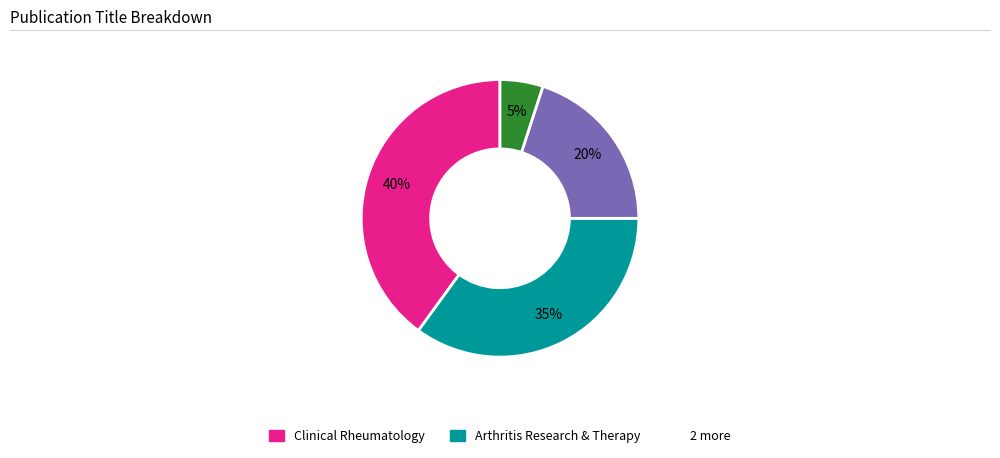

How many segments does this pie chart have?

4